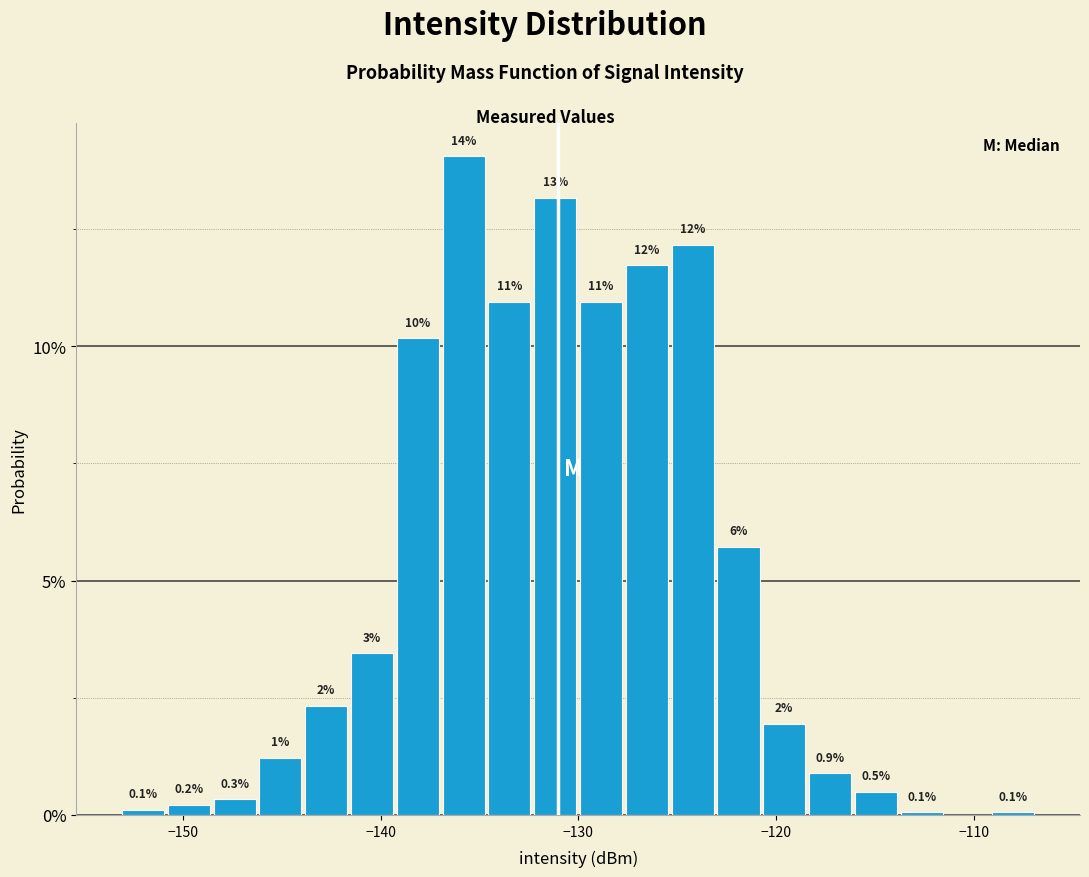

Around what value on the x-axis is the tallest bar? Give the approximate position of its centre, as read against the axis.

-136